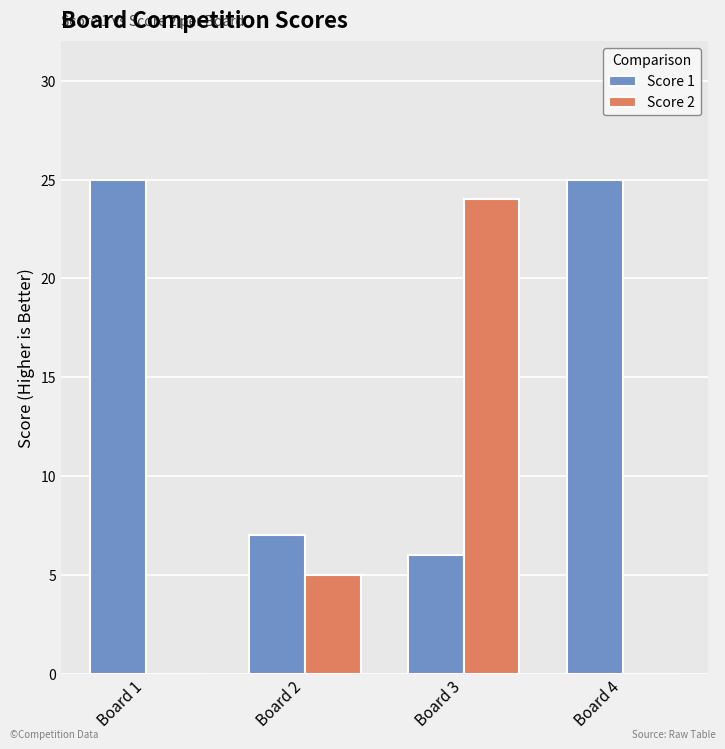

Reading left to right, transcribe all the data shown in this chart.

Score 1: Board 1=25	Board 2=7	Board 3=6	Board 4=25
Score 2: Board 1=0	Board 2=5	Board 3=24	Board 4=0